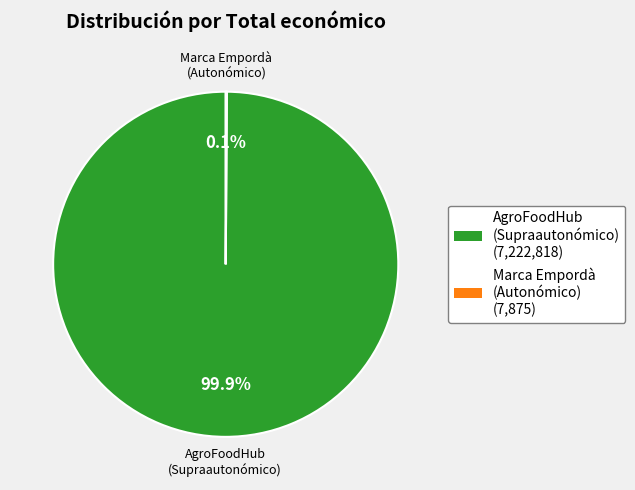

Is there a majority slice in this chart?

Yes